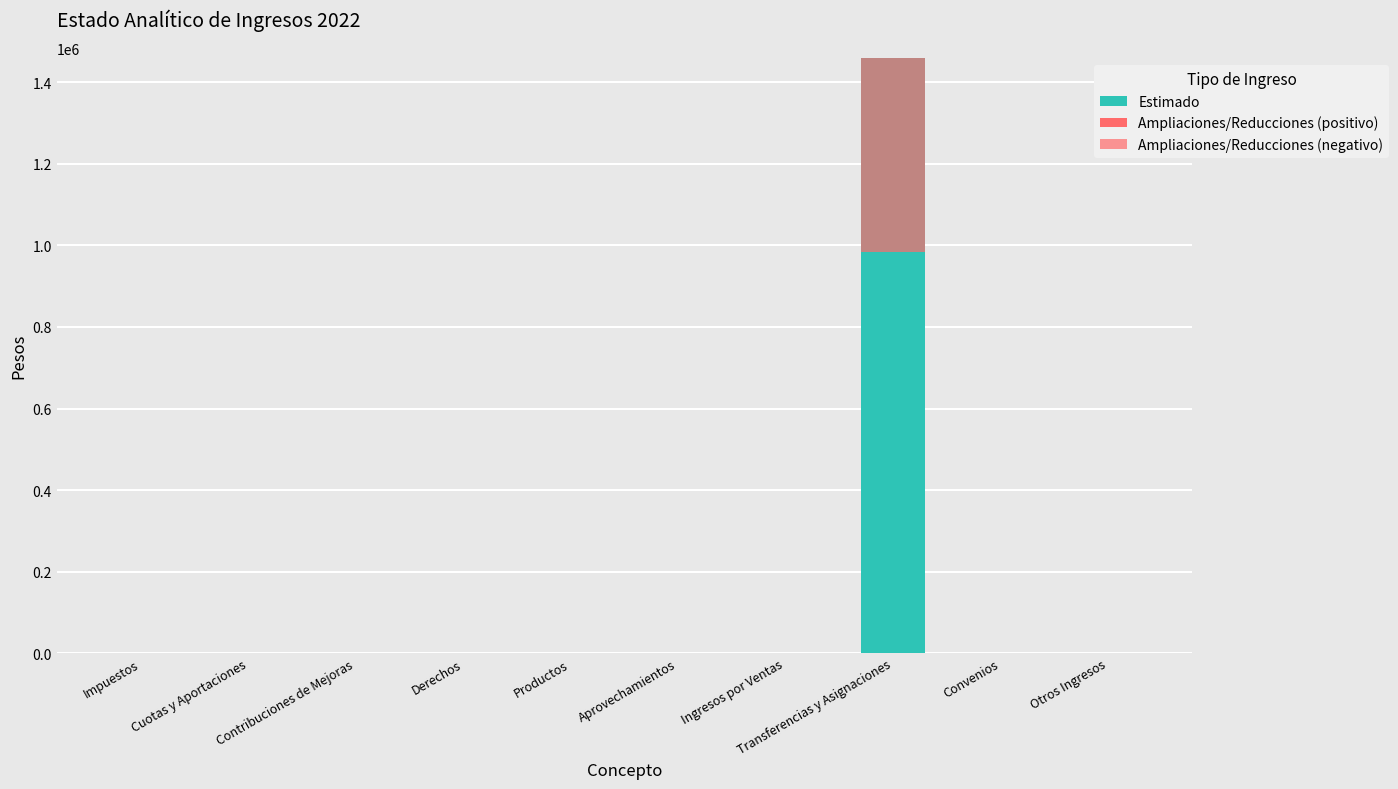

The value of Estimado at Impuestos is -967302. True or false?

False